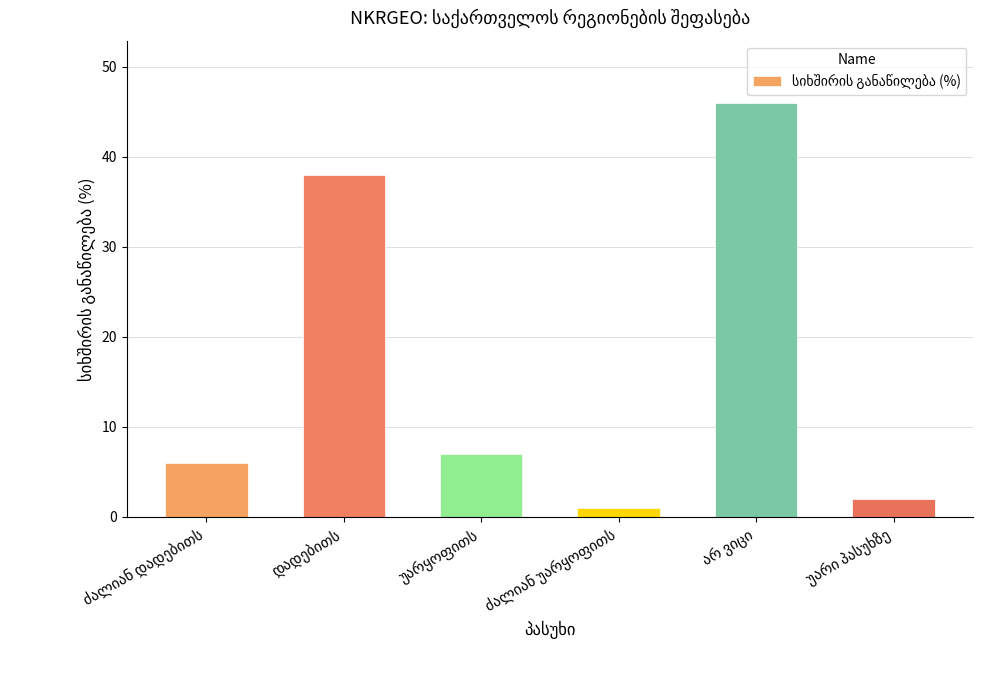

What is the greatest value displayed?

46